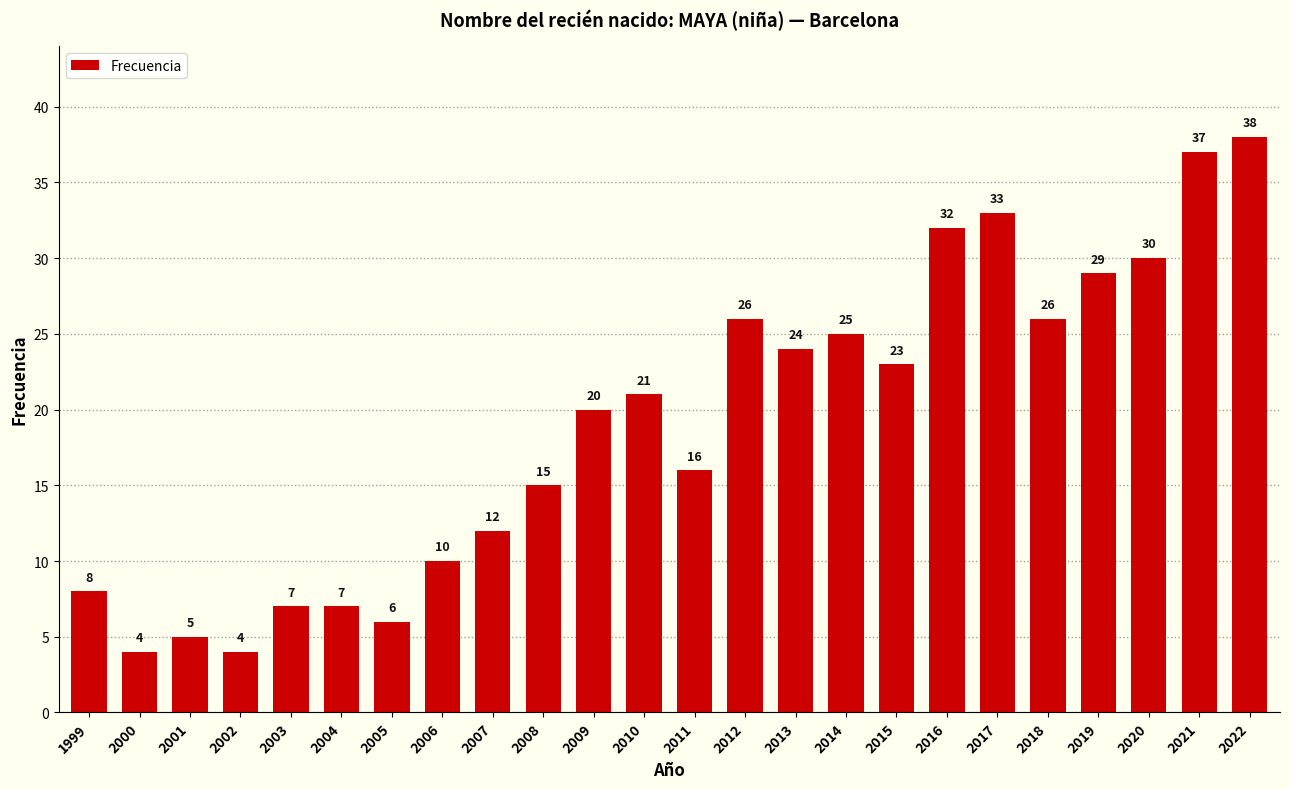

True or false: the data shows 25 at 2014.

True